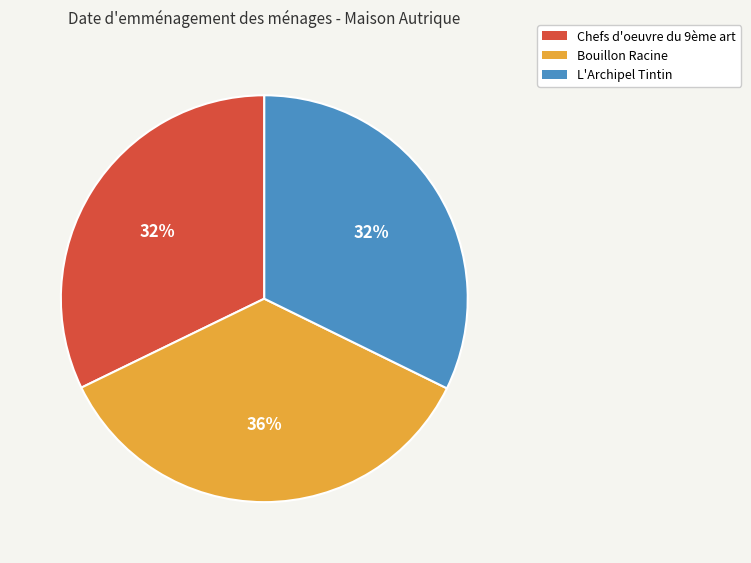

Is it true that Chefs d'oeuvre du 9ème art is 32% of the pie?

True